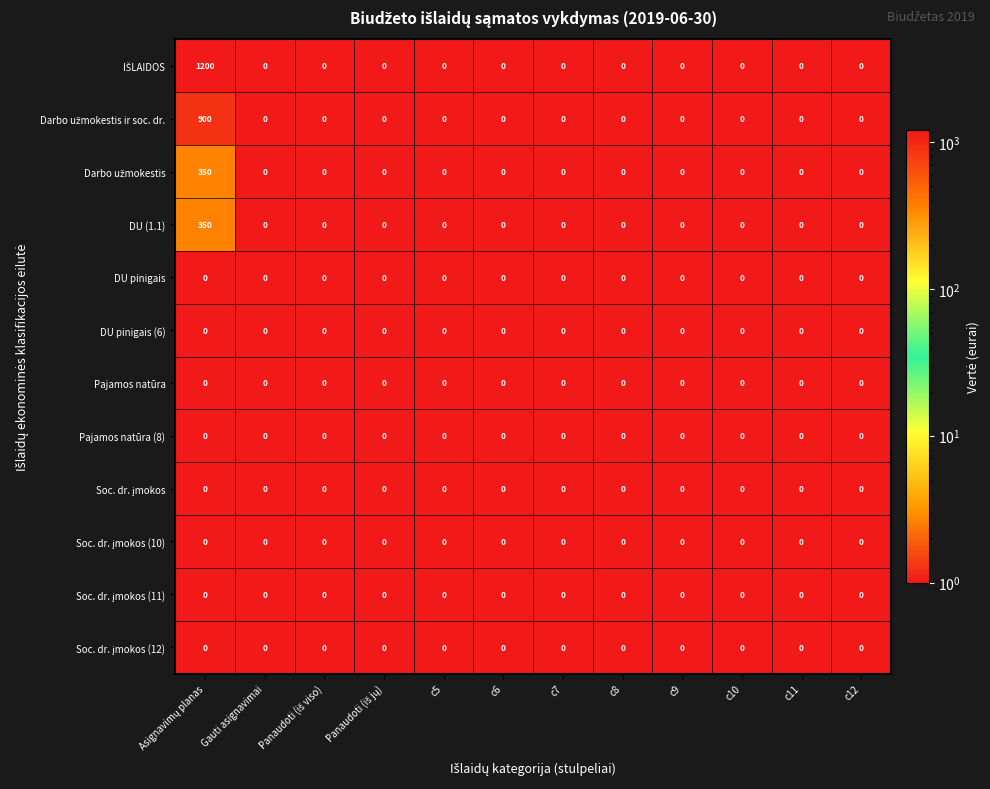

The Pajamos natūra (8) series shows 0 at c5. True or false?

True